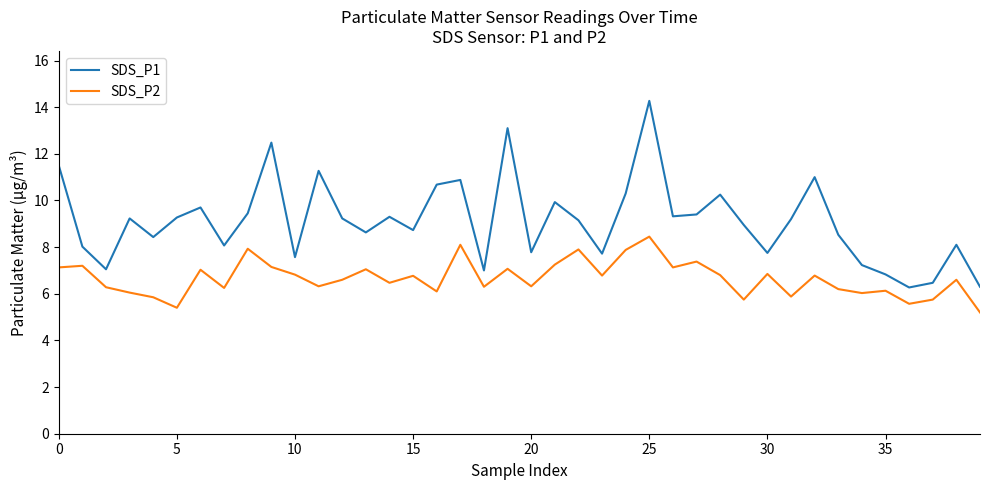

Which series has the widest spread of values?

SDS_P1